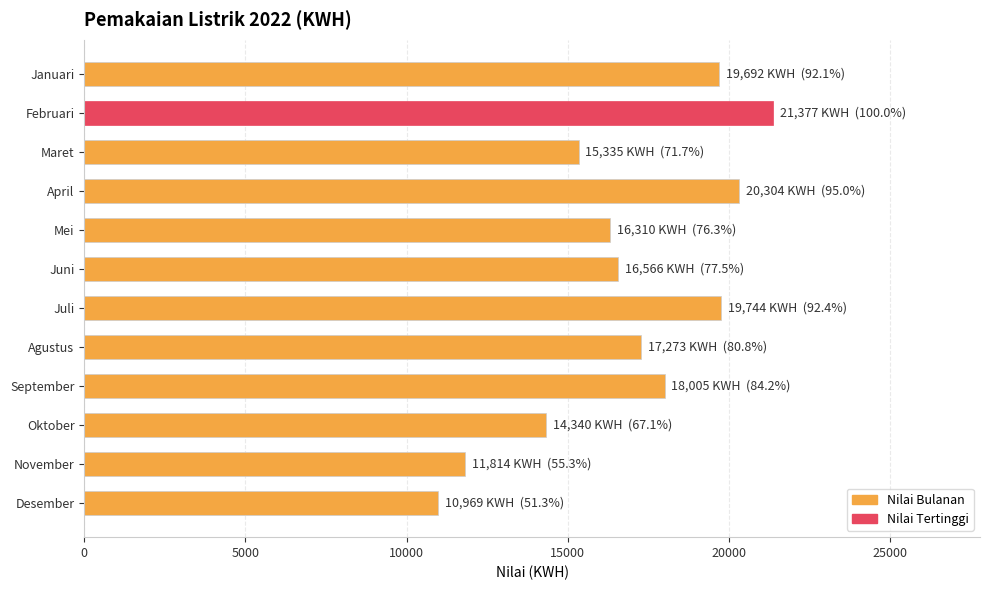

What is the change in value from April to Mei?

-3994